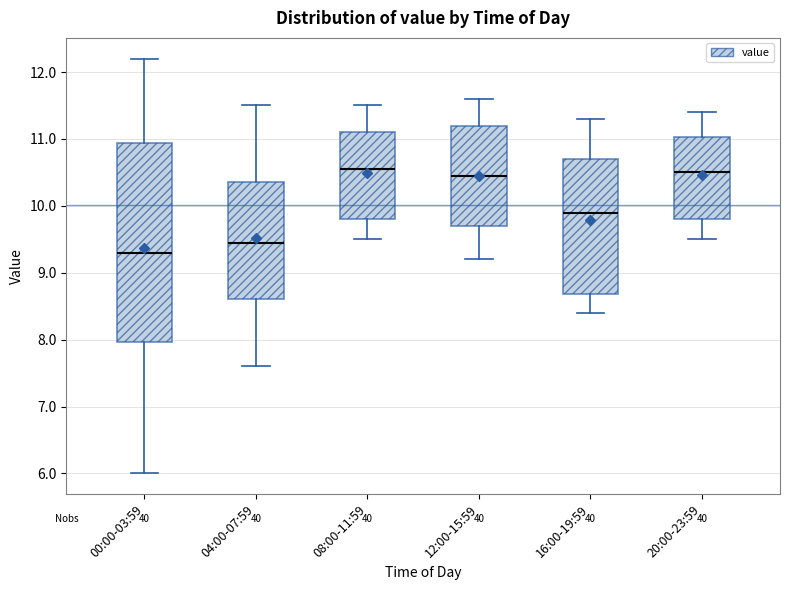

Which box is the tallest, from its lower edge to its upper edge?

00:00-03:59